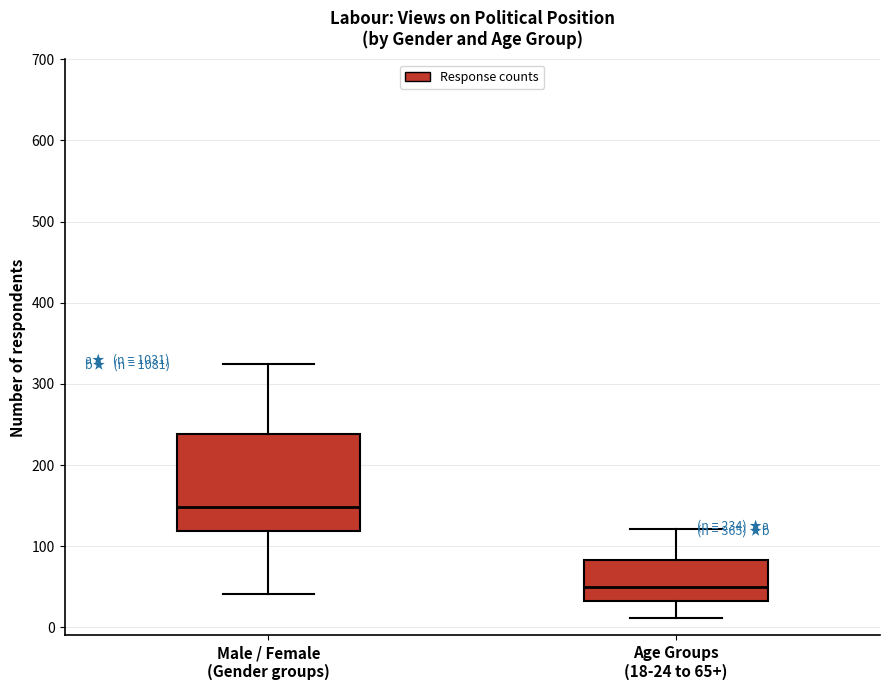

Which box has the lowest median line?

Age Groups (18-24 to 65+)